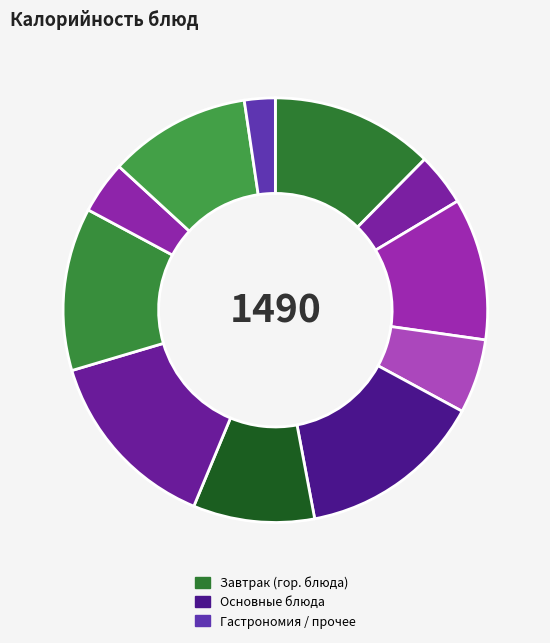

Which slice is the smallest?

Сыр голландский